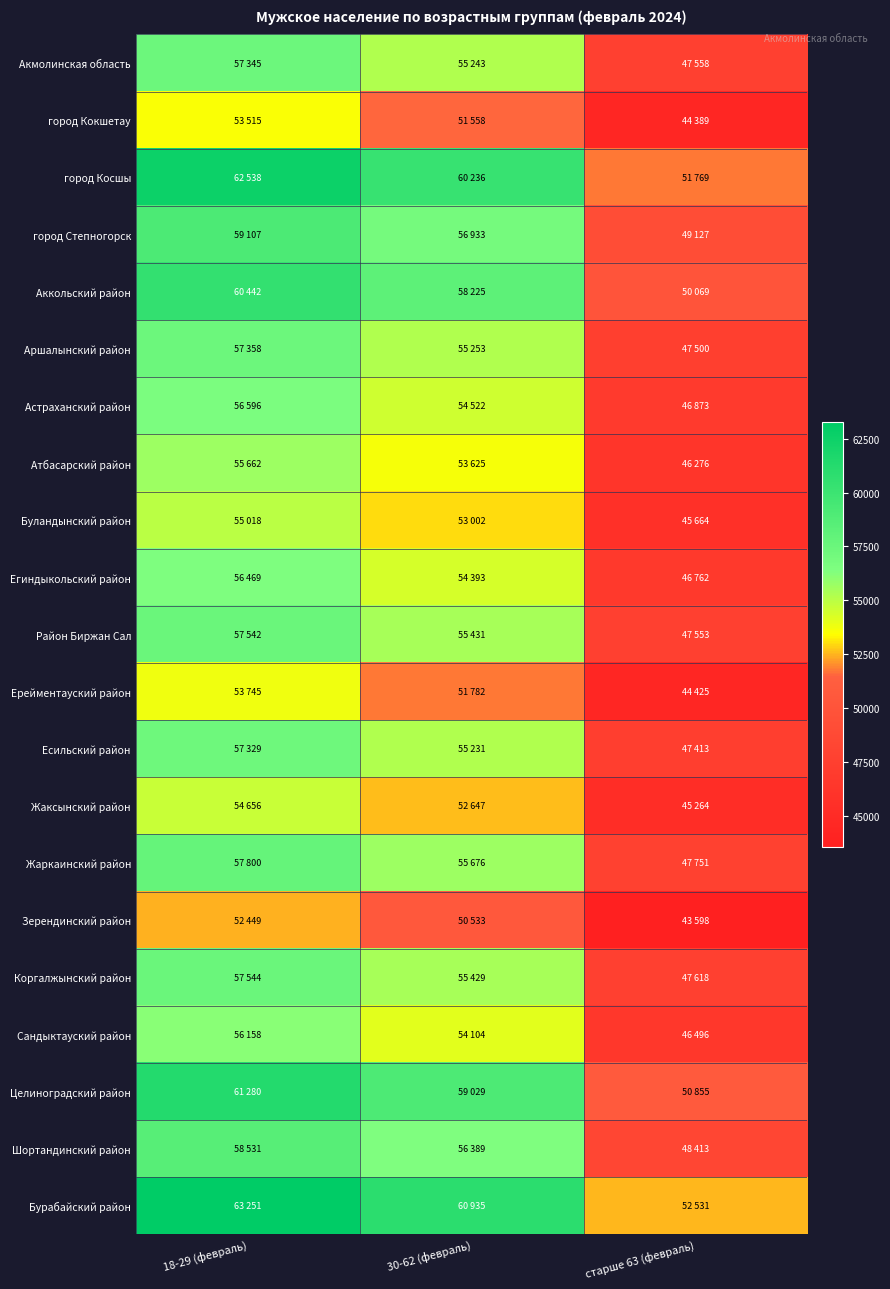

Which series has the largest total across all categories?

Бурабайский район